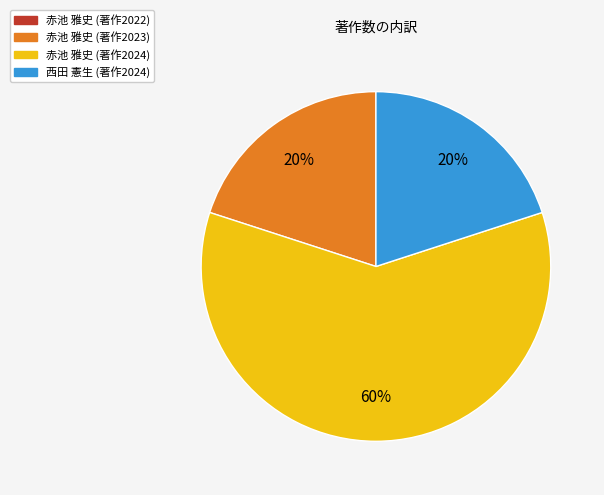

To the nearest percent, what percentage of the pie is 赤池 雅史 (著作2024)?

60%